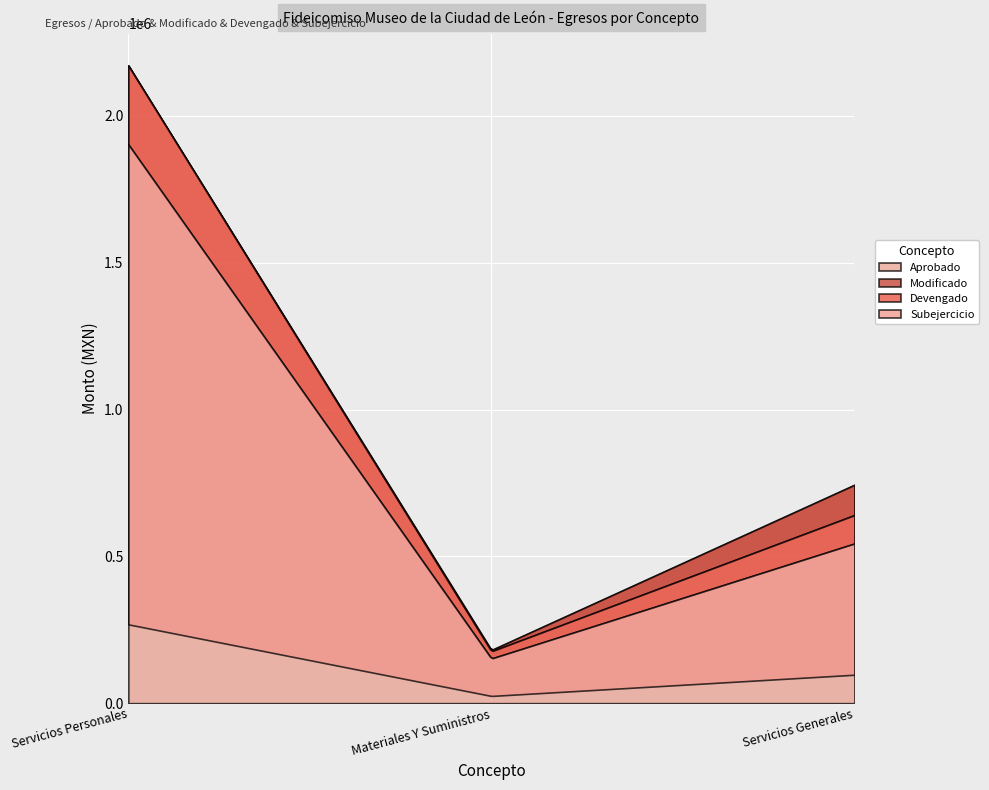

Where does the Devengado series first go above 543867?

Servicios Personales